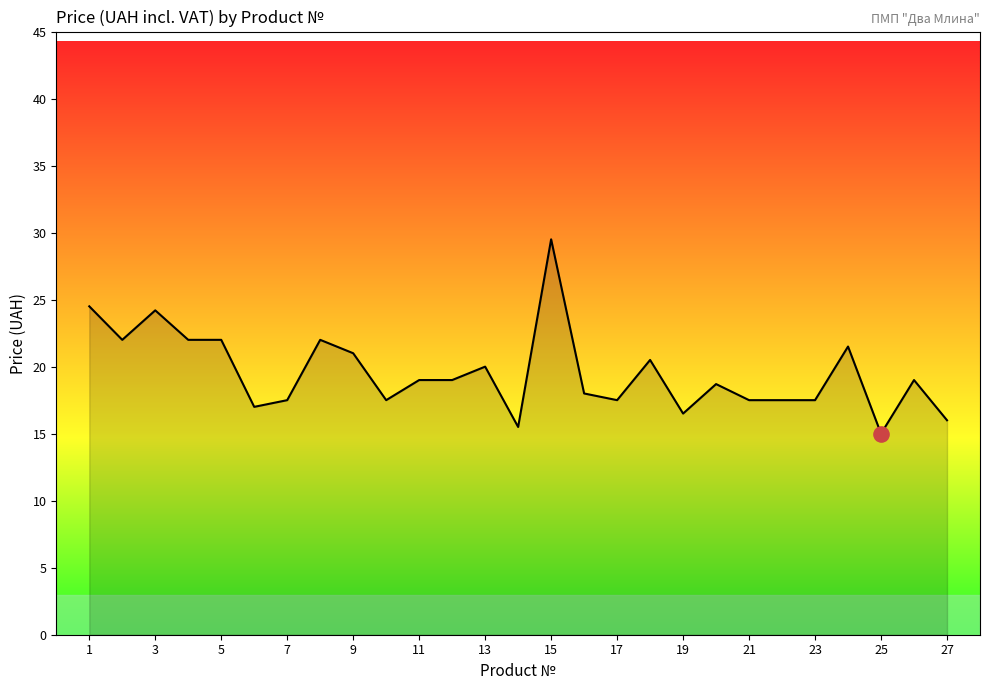

What is the minimum value shown in the chart?

15.0